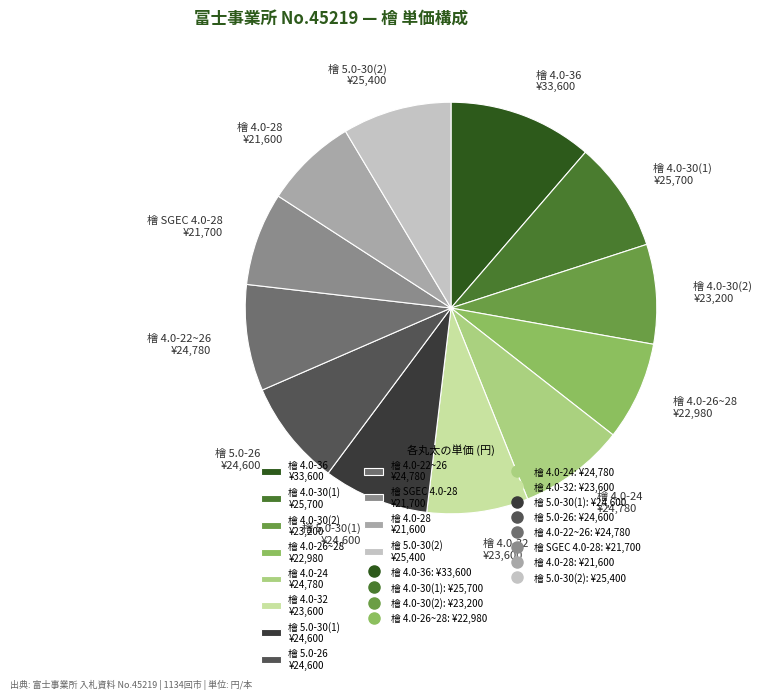

The 檜 4.0-24 ¥24,780 slice represents 8% of the pie. True or false?

True